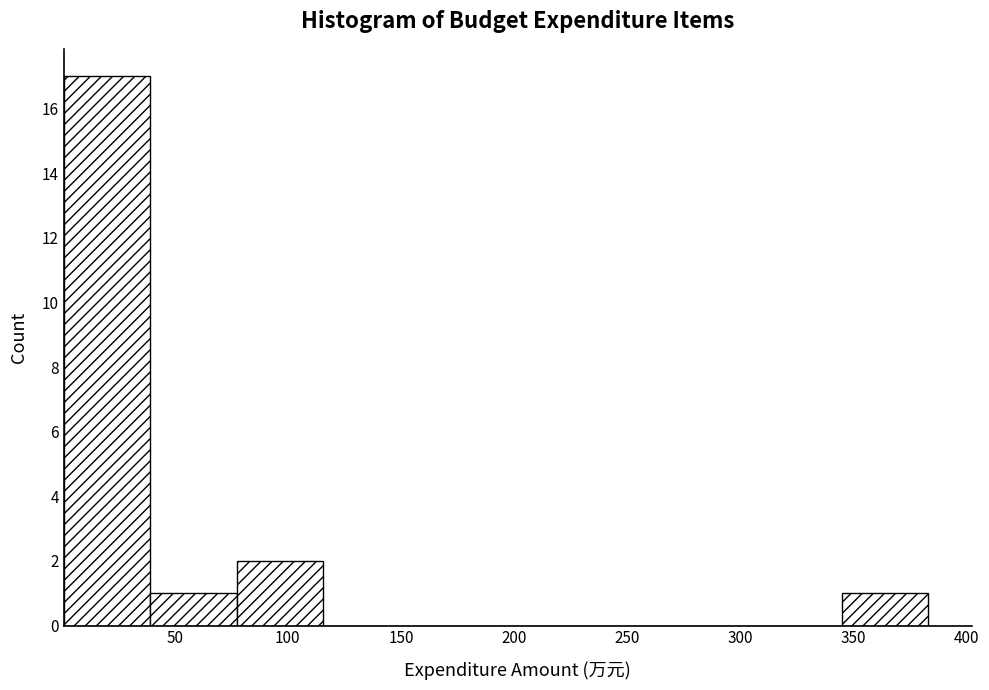

What is the height of the bar covering 345 to 385 on the x-axis? Neither the bar edges nor the heights are printed on the chart, so give them approximately, as read against the axes.

1